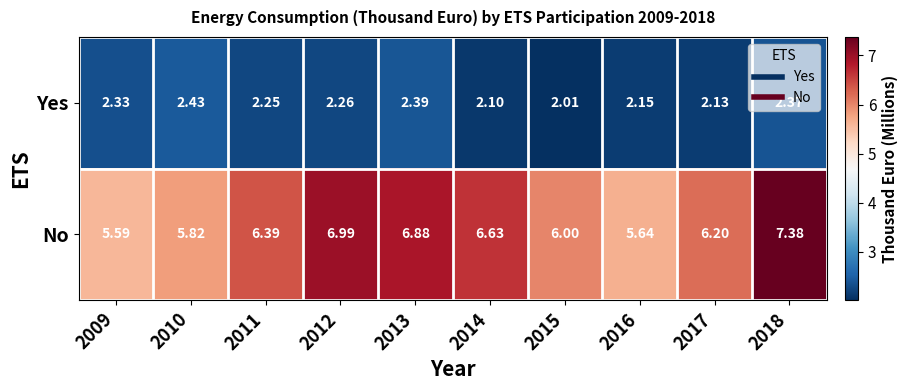

Which series has the largest range (max minus min)?

No